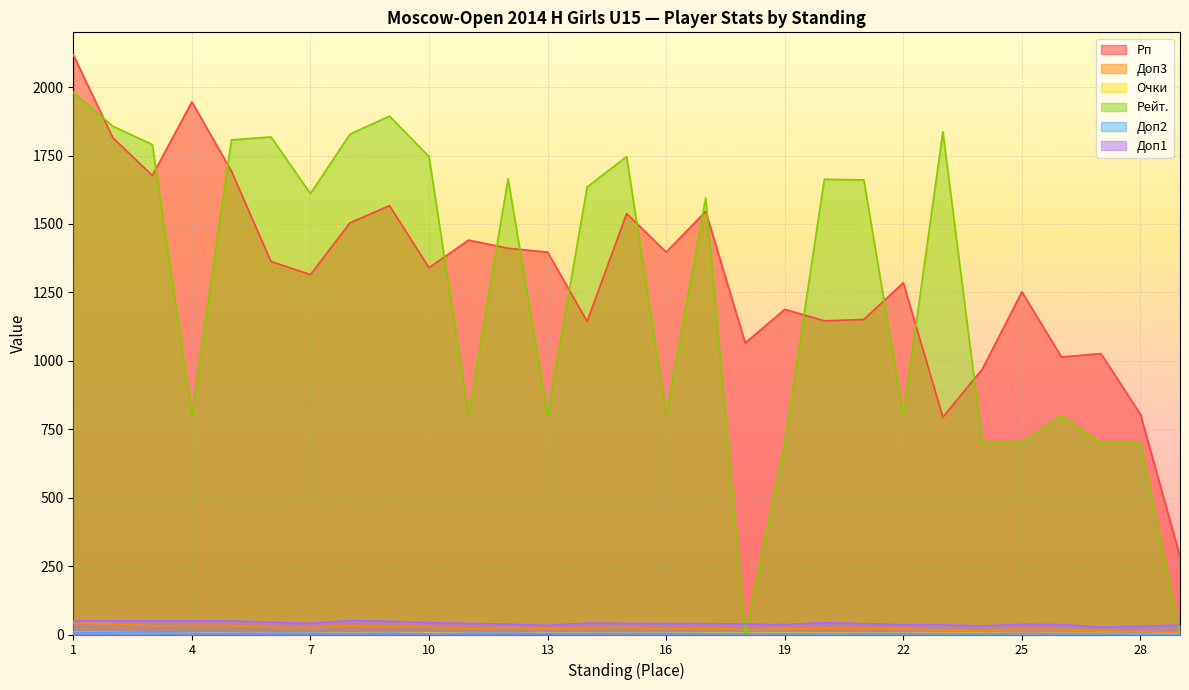

Between which two adjacent categories do Доп1 and Рейт. first intersect?

17 and 18